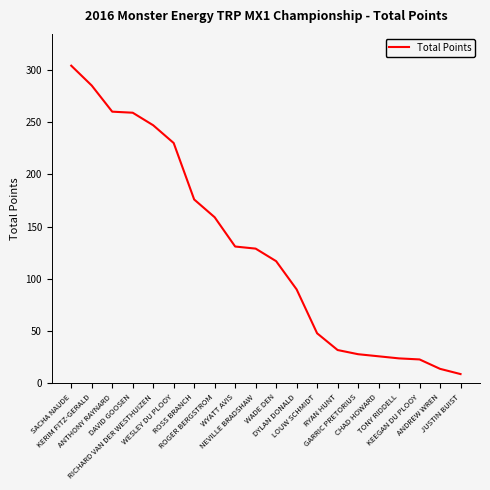

What is the smallest value displayed?

9